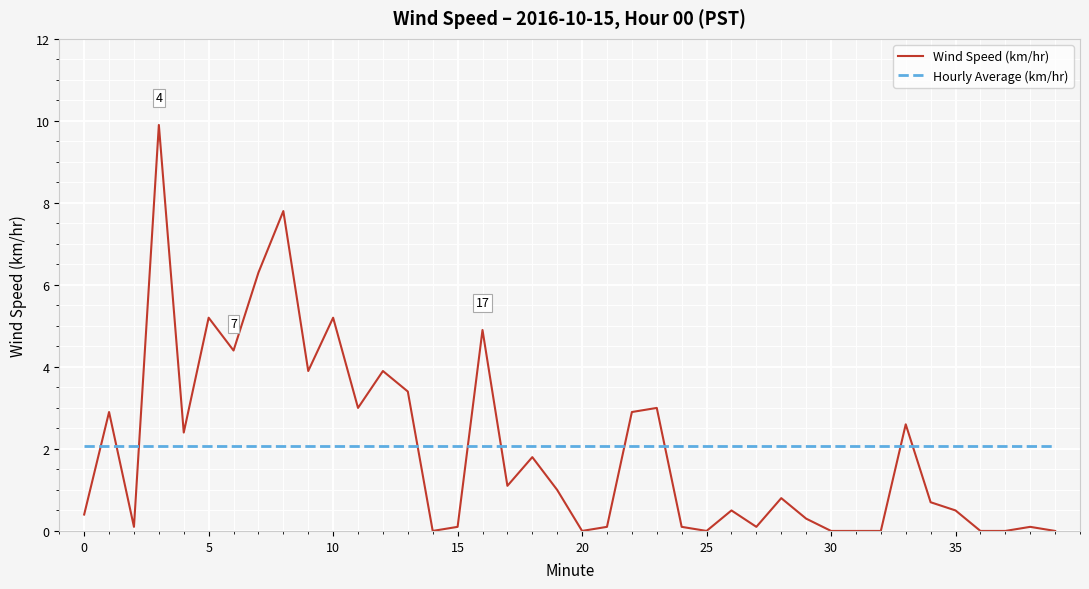

Reading left to right, list all the values displayed in this chart.

Wind Speed (km/hr): 0.4	2.9	0.1	9.9	2.4	5.2	4.4	6.3	7.8	3.9	5.2	3.0	3.9	3.4	0.0	0.1	4.9	1.1	1.8	1.0	0.0	0.1	2.9	3.0	0.1	0.0	0.5	0.1	0.8	0.3	0.0	0.0	0.0	2.6	0.7	0.5	0.0	0.0	0.1	0.0
Hourly Average (km/hr): 2.1	2.1	2.1	2.1	2.1	2.1	2.1	2.1	2.1	2.1	2.1	2.1	2.1	2.1	2.1	2.1	2.1	2.1	2.1	2.1	2.1	2.1	2.1	2.1	2.1	2.1	2.1	2.1	2.1	2.1	2.1	2.1	2.1	2.1	2.1	2.1	2.1	2.1	2.1	2.1